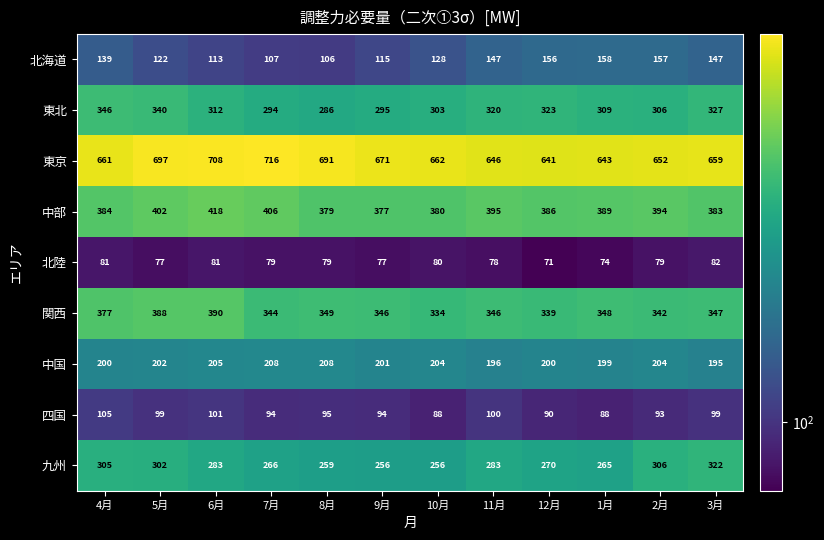

What is the minimum value for 関西?

334